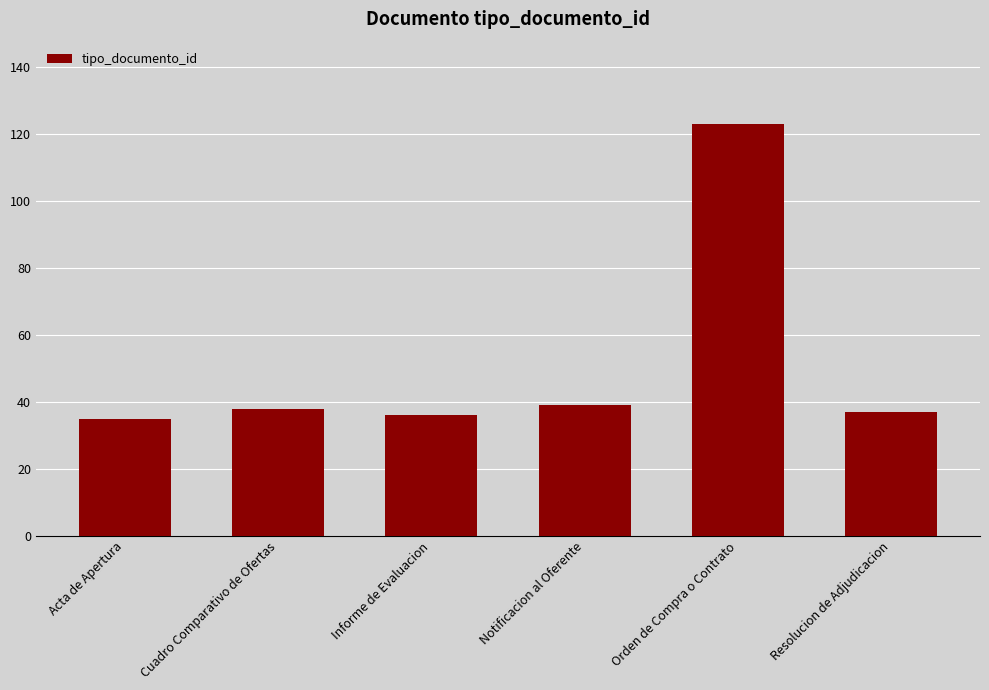

What is the change in value from Orden de Compra o Contrato to Resolucion de Adjudicacion?

-86